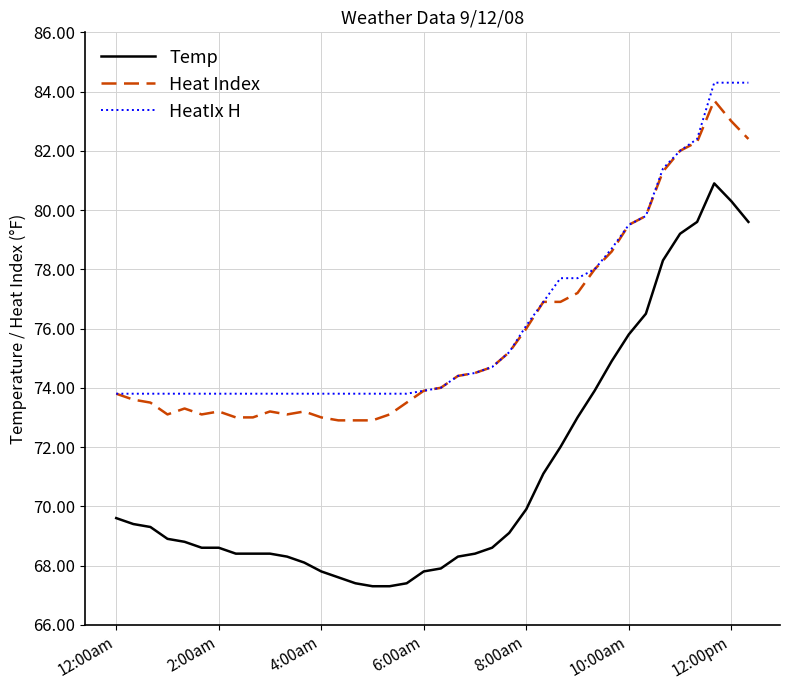

What is the maximum value shown in the chart?

84.3